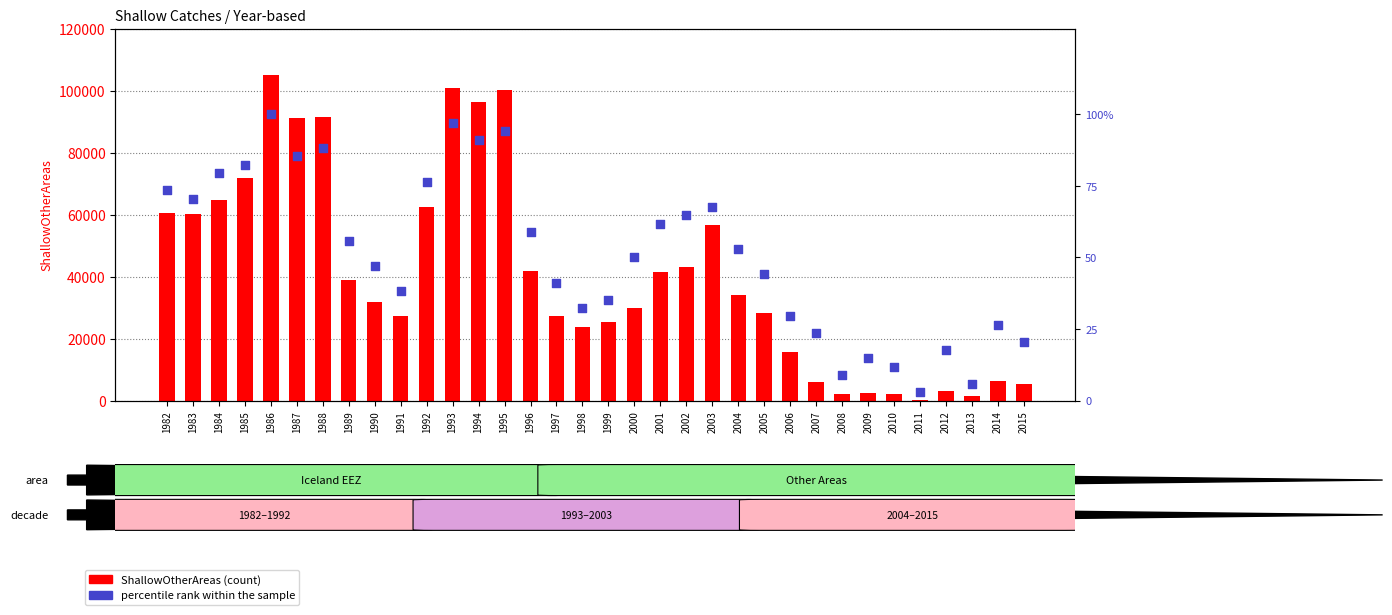

At how many categories does at least one series exceed 98860?

3